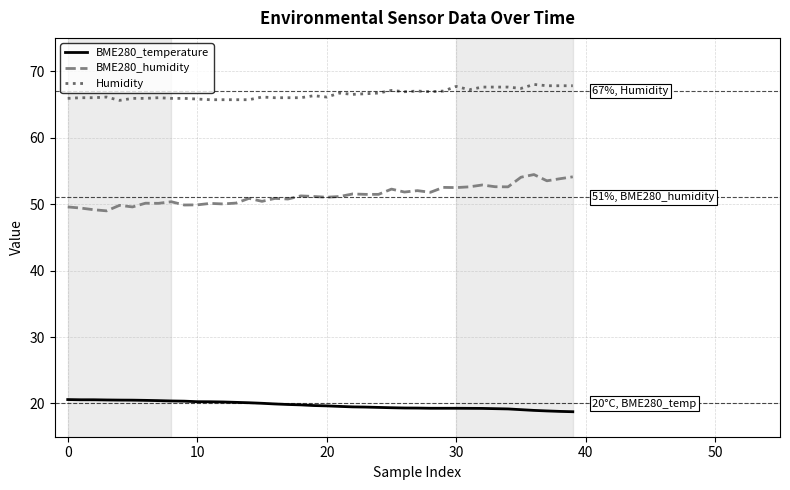

What is the minimum value shown in the chart?

18.8